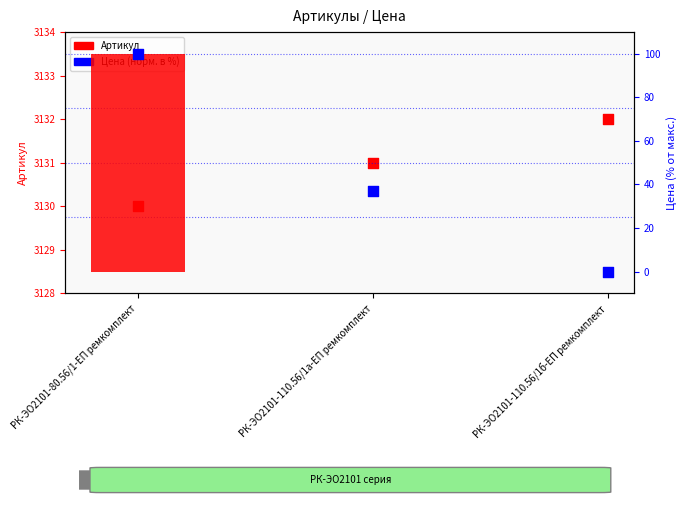

What are all the series names shown in the legend?

Артикул, Цена (норм.)